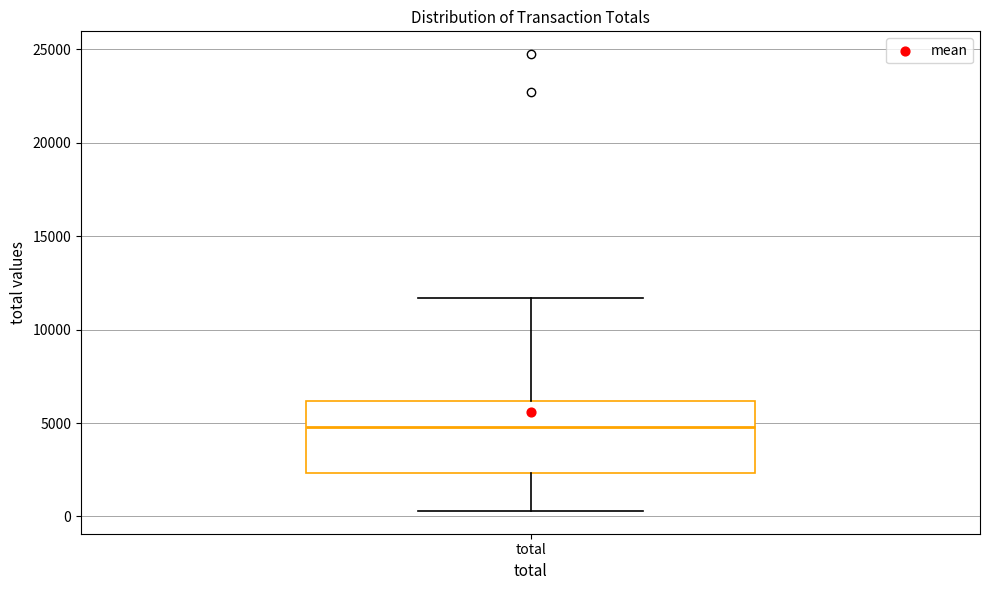

Transcribe this box plot: give where the median line is, the range the box spans, and where the two whiskers end, as read against the y-axis. The values are not printed on the chart, so give them approximately, as read against the axis.

median 5000, box 2500 to 6000, whiskers 500 to 11500